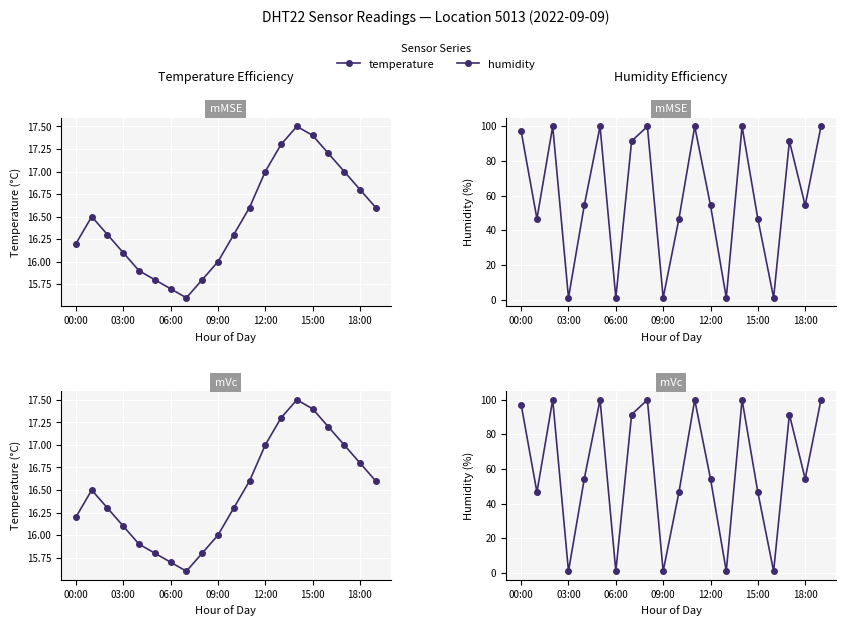

Reading left to right, list all the values displayed in this chart.

temperature: 16.2	16.5	16.3	16.1	15.9	15.8	15.7	15.6	15.8	16.0	16.3	16.6	17.0	17.3	17.5	17.4	17.2	17.0	16.8	16.6
humidity: 97.1	46.6	99.9	1.0	54.3	99.9	1.0	91.4	99.9	1.0	46.6	99.9	54.3	1.0	99.9	46.6	1.0	91.4	54.3	99.9